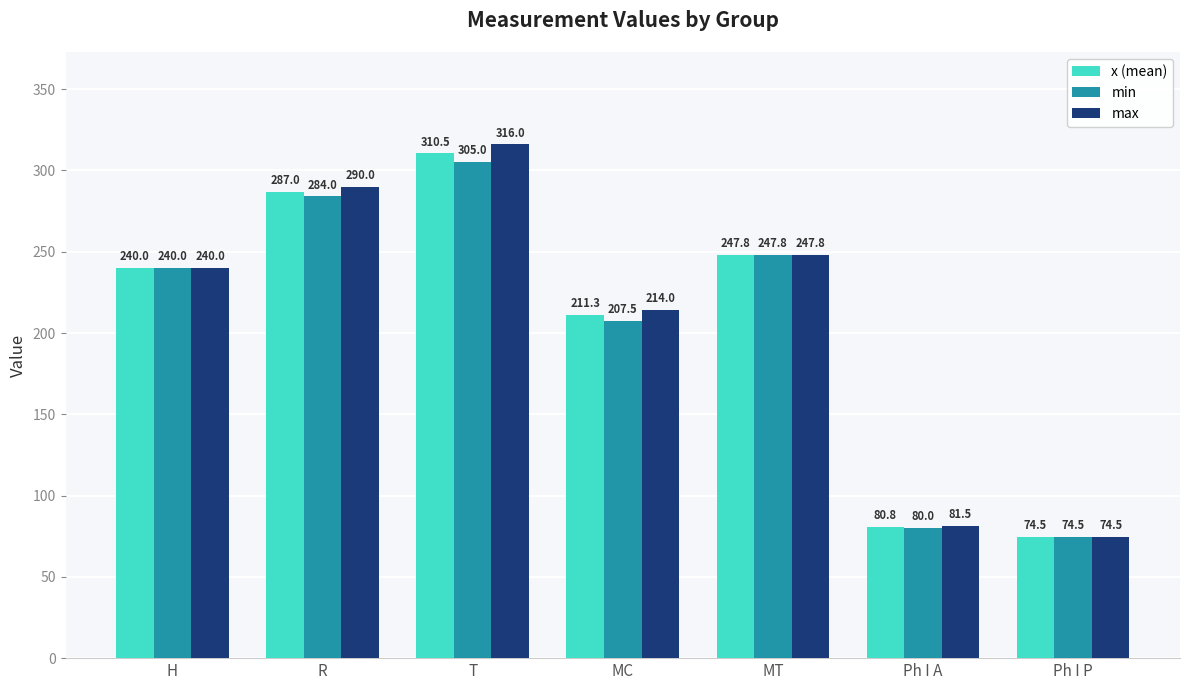

What is the value of the x (mean) bar at the 2nd from the left?

287.0